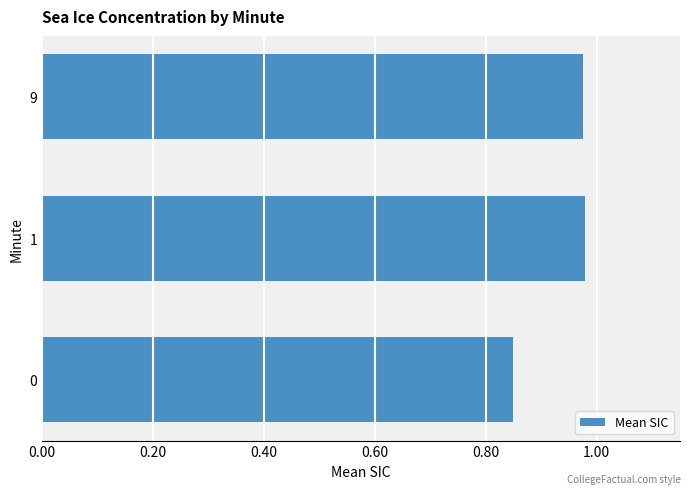

How many data points does each series have?

3